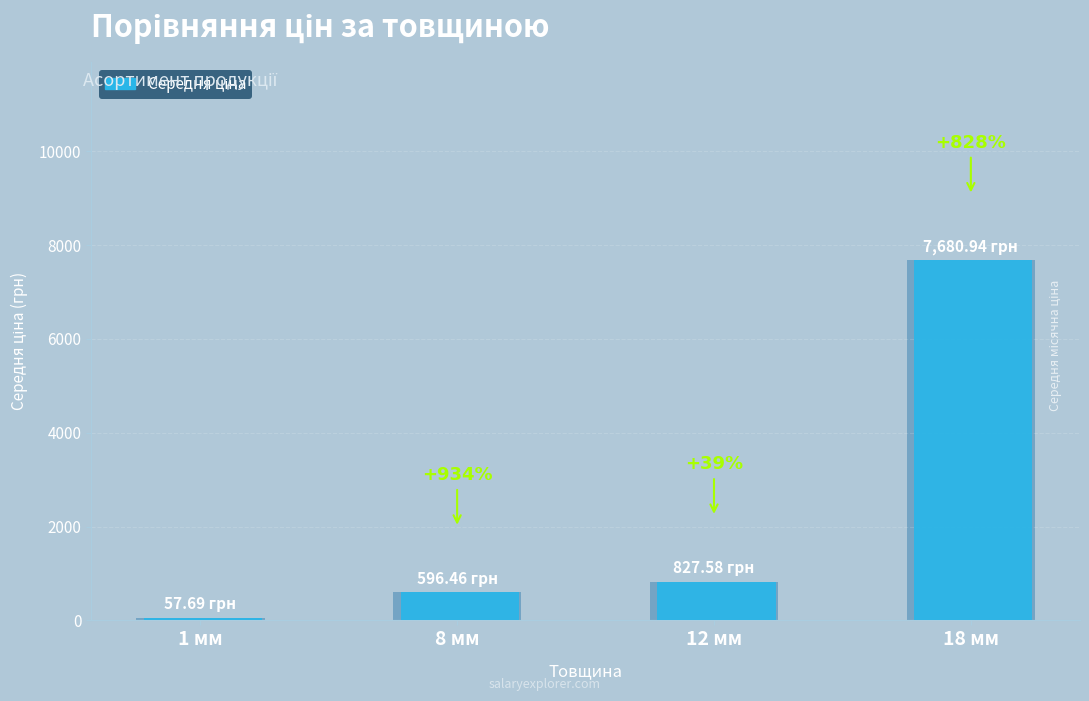

What is the change in value from 1 мм to 12 мм?

+769.9